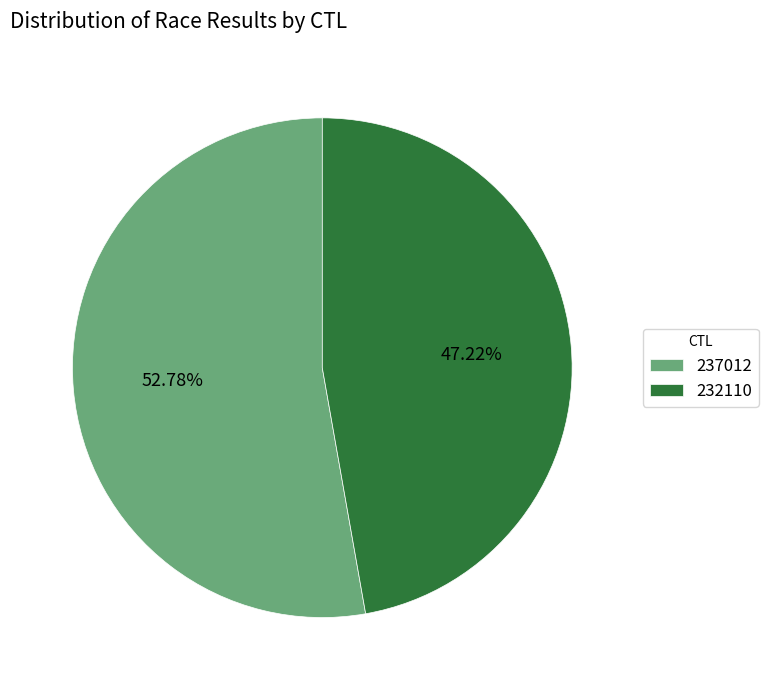

What is the ratio of the value at 232110 to the value at 237012?

0.9